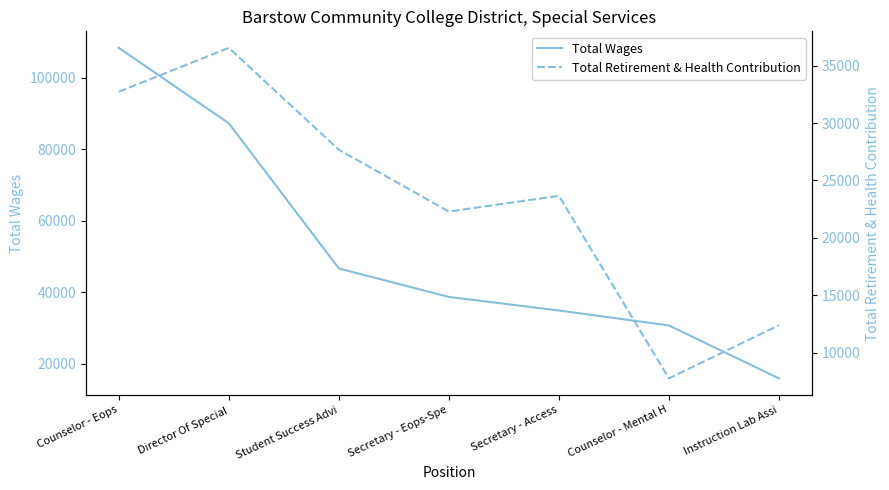

What are all the series names shown in the legend?

Total Wages, Total Retirement & Health Contribution